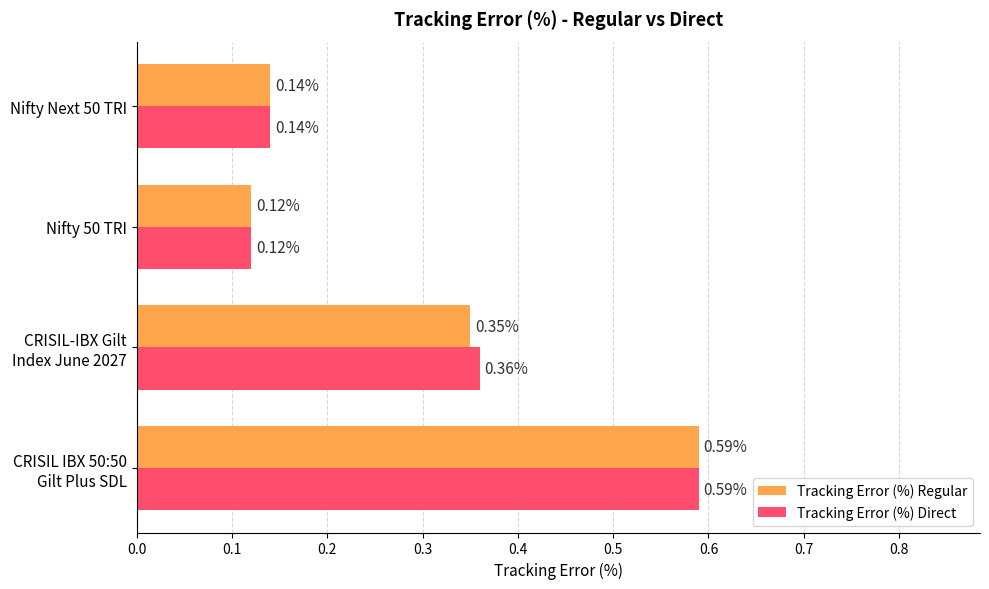

List the series in order of their overall mean, lowest first.

Tracking Error (%) Regular, Tracking Error (%) Direct